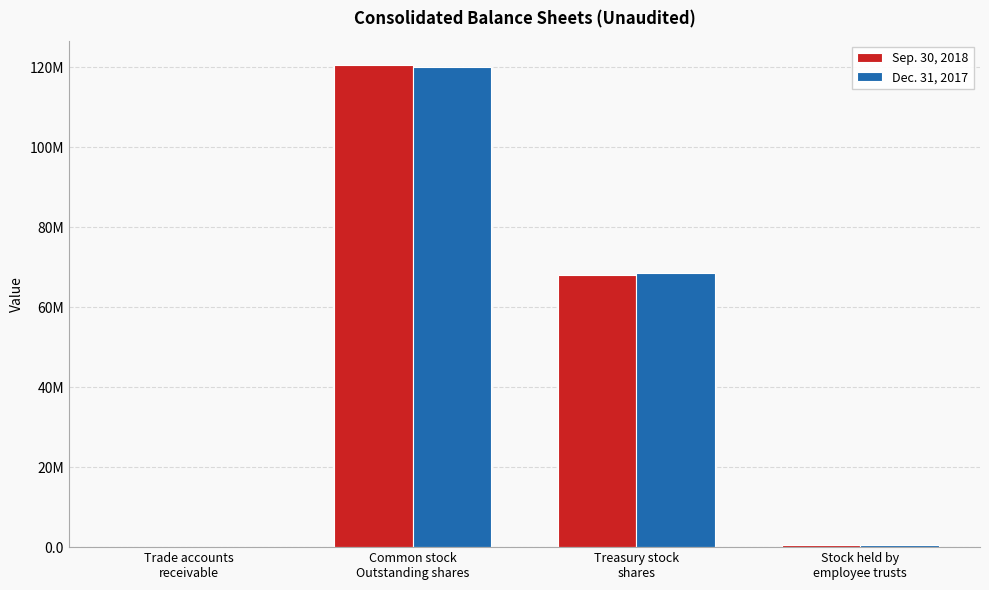

Does the chart contain stacked bars?

No